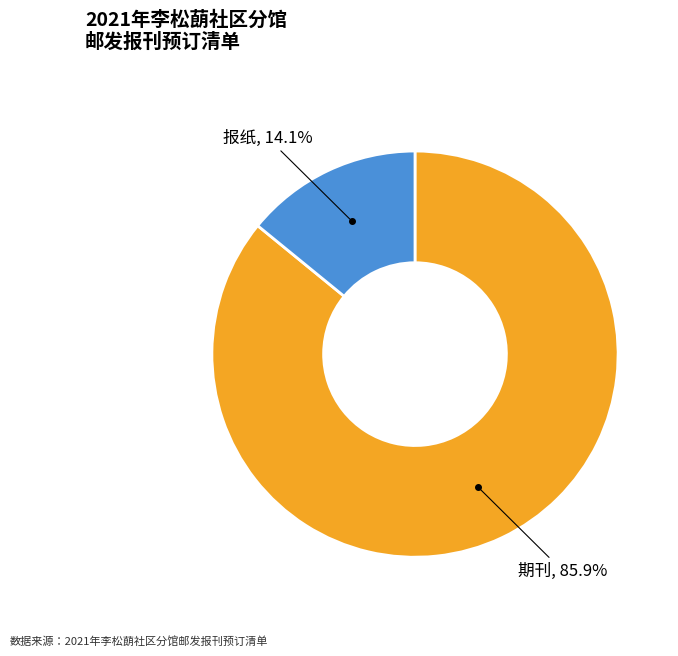

Does any single category account for the majority?

Yes